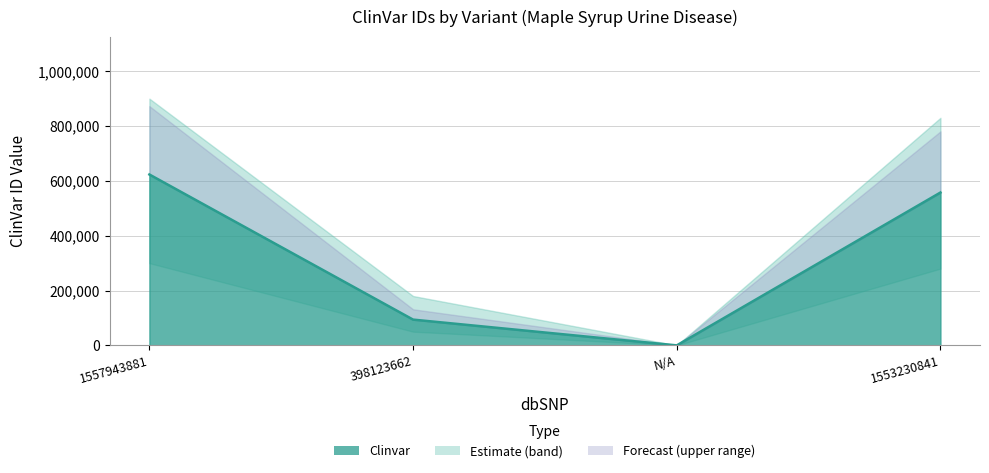

Which has a higher value, 398123662 or N/A?

398123662